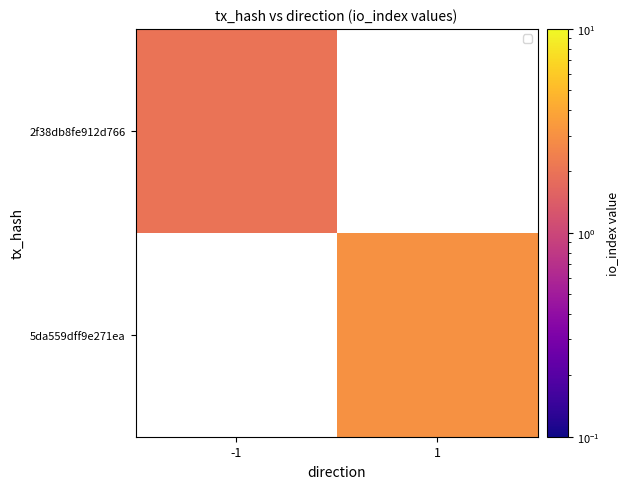

At which label does 5da559dff9e271ea reach its minimum?

-1